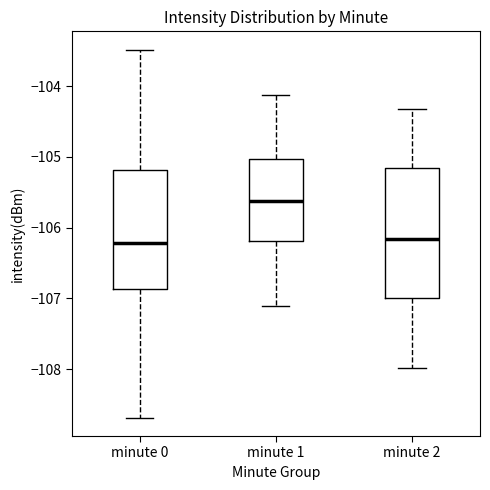

Which box's median line is the highest?

minute 1